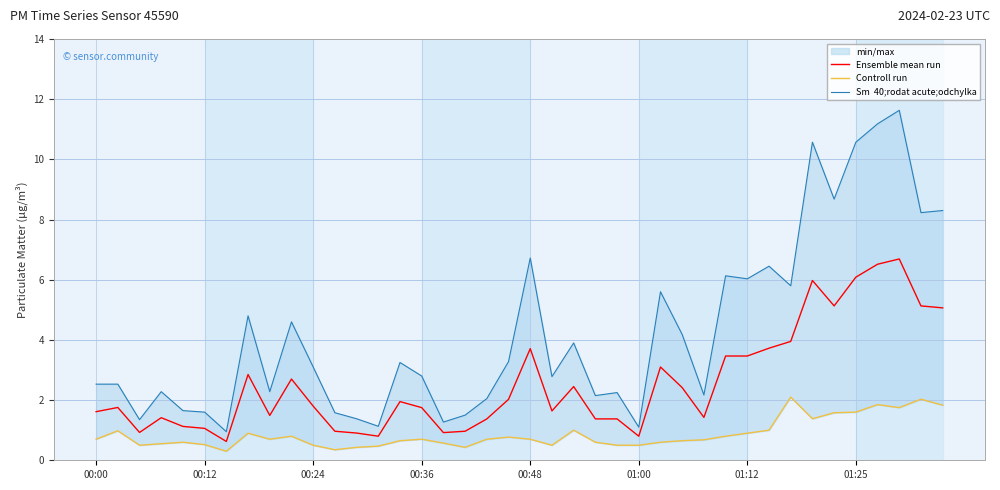

Between 00:00 and 11, which is larger?

00:00